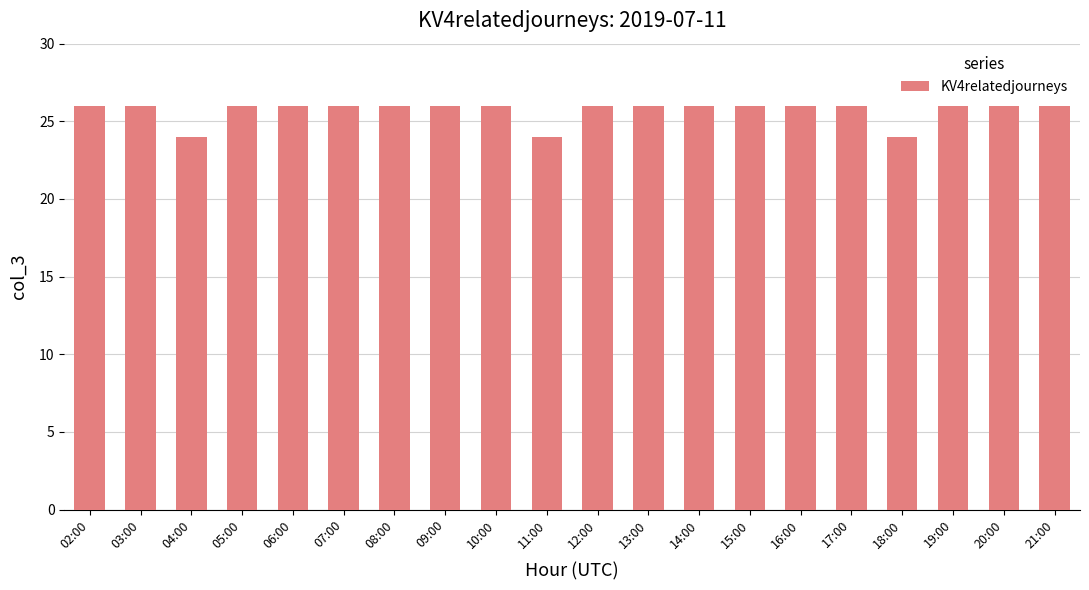

What is the minimum value shown in the chart?

24